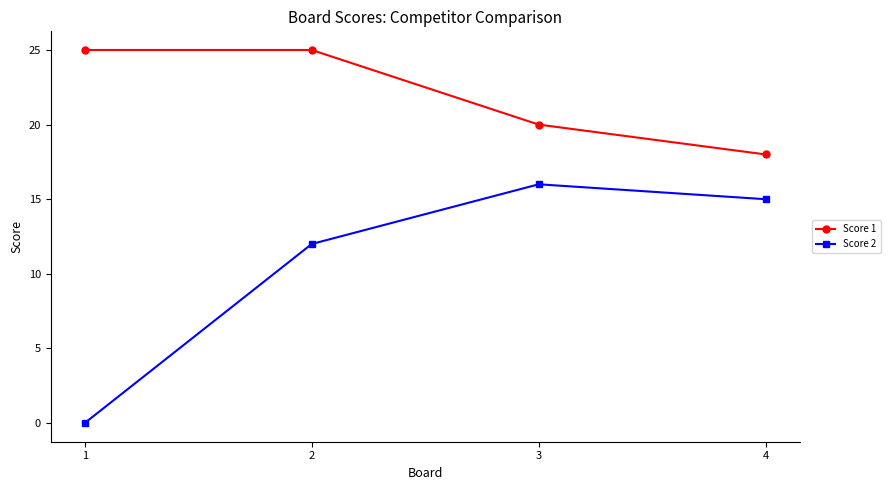

What is the highest value of the Score 2 series?

16